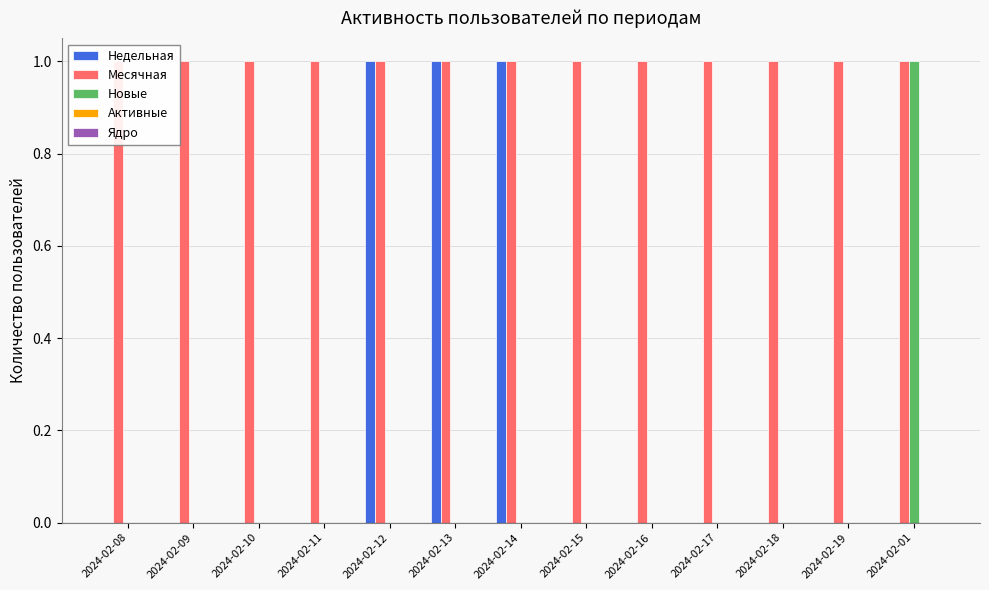

Which category has the highest value in the Активные series?

2024-02-08